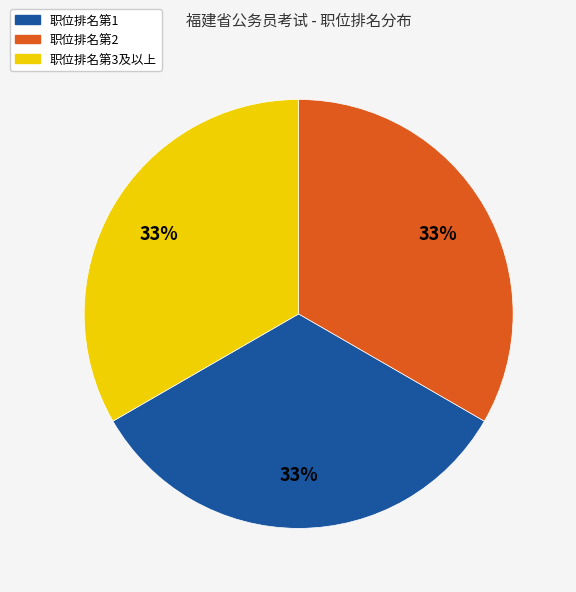

Is there any slice that represents more than half of the pie?

No